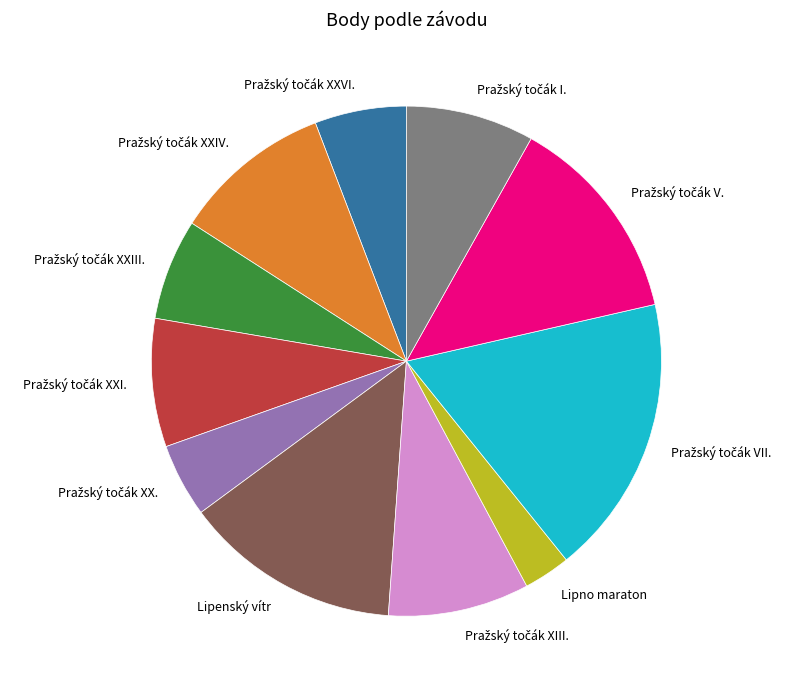

Which slice is the smallest?

Lipno maraton